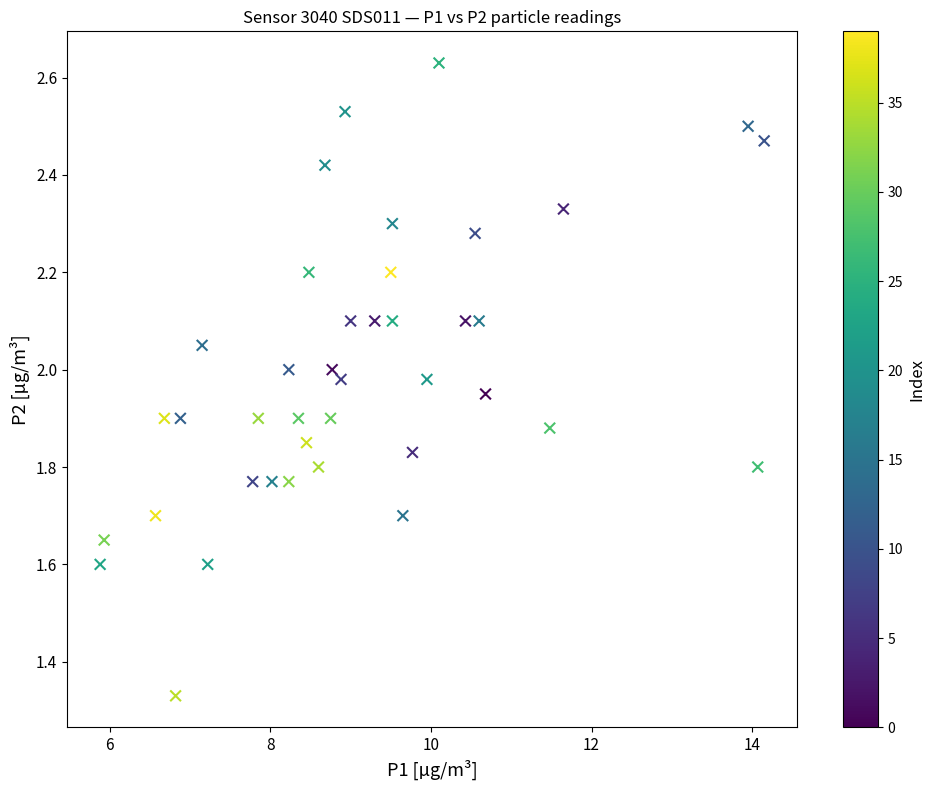

What is the range of X values (max minus min)?

8.3